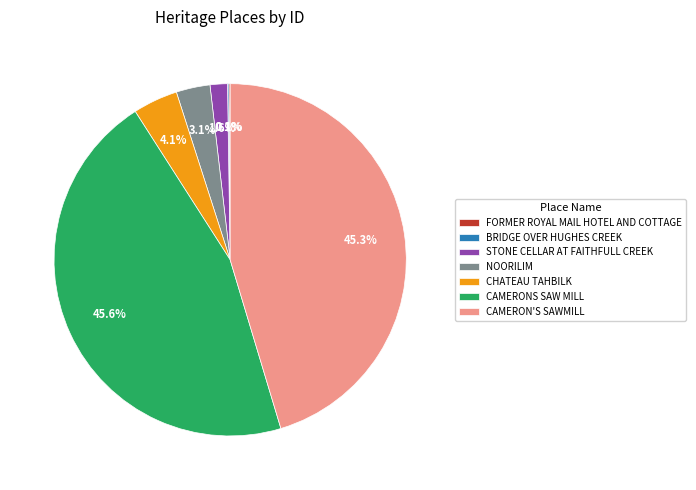

Is it true that CAMERON'S SAWMILL is 45% of the pie?

True